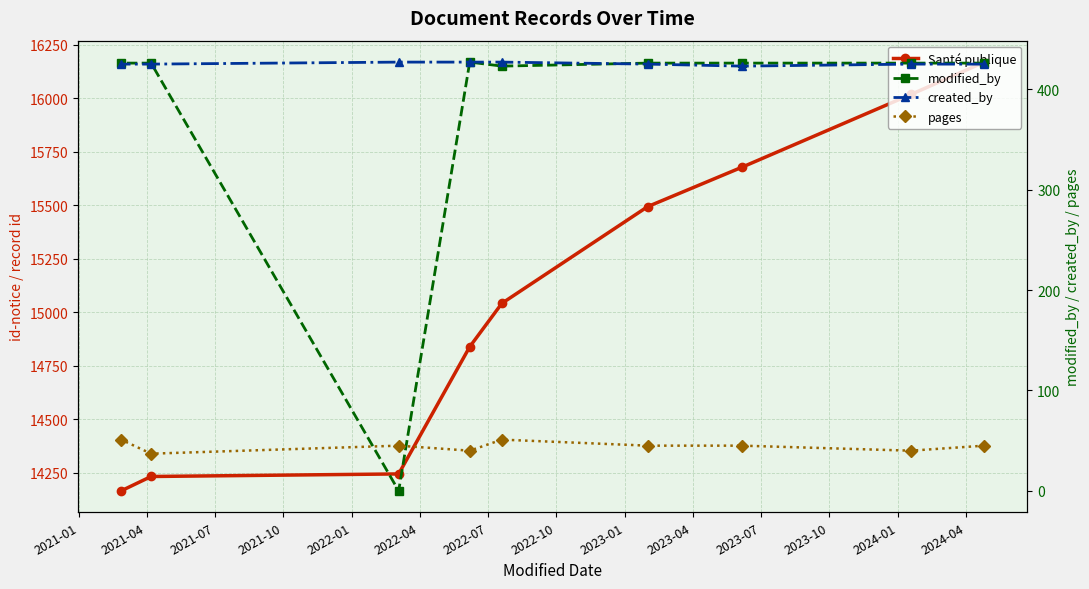

The value of created_by at 2022-10 is 425. True or false?

True